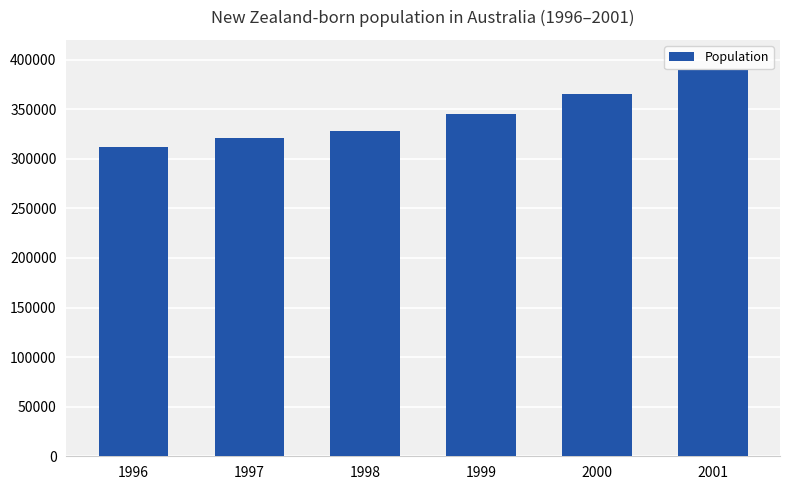

What is the value of the 1st bar from the left?

312240